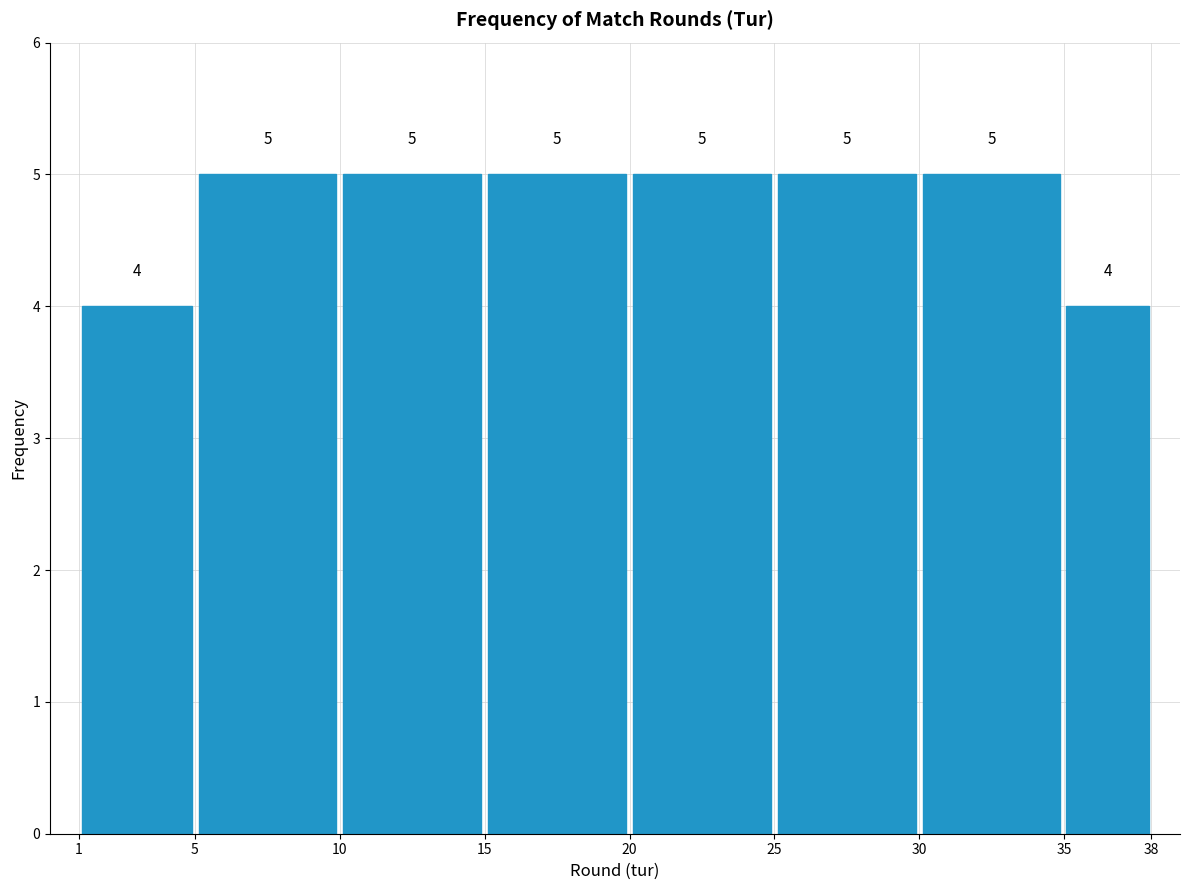

Reading left to right, transcribe this chart: for each bar, give the range it covers on the x-axis and its height.

1 to 5: 4
5 to 10: 5
10 to 15: 5
15 to 20: 5
20 to 25: 5
25 to 30: 5
30 to 35: 5
35 to 38: 4